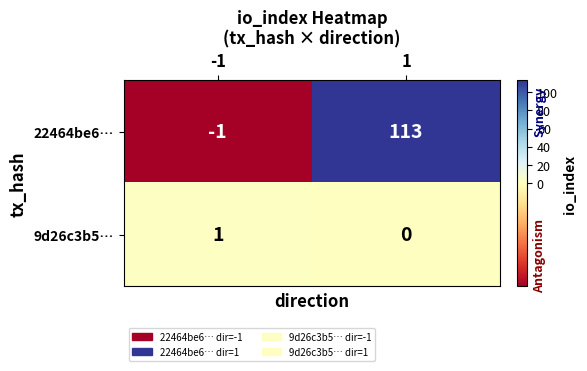

How many data points in 22464be6… are less than 113?

1